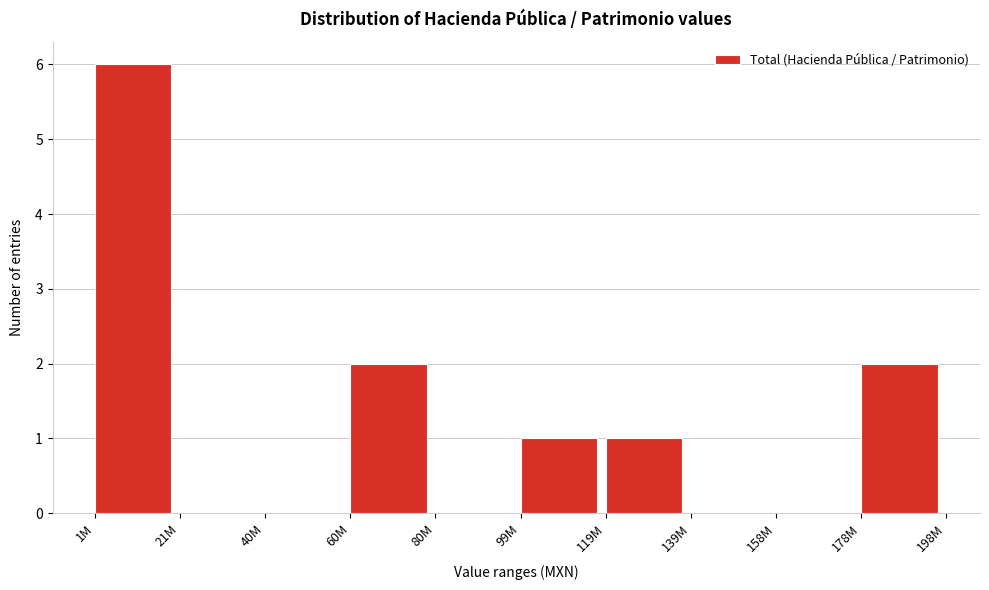

Reading left to right, extract all data points from this chart.

1M=6	21M=0	40M=0	60M=2	80M=0	99M=1	119M=1	139M=0	158M=0	178M=2